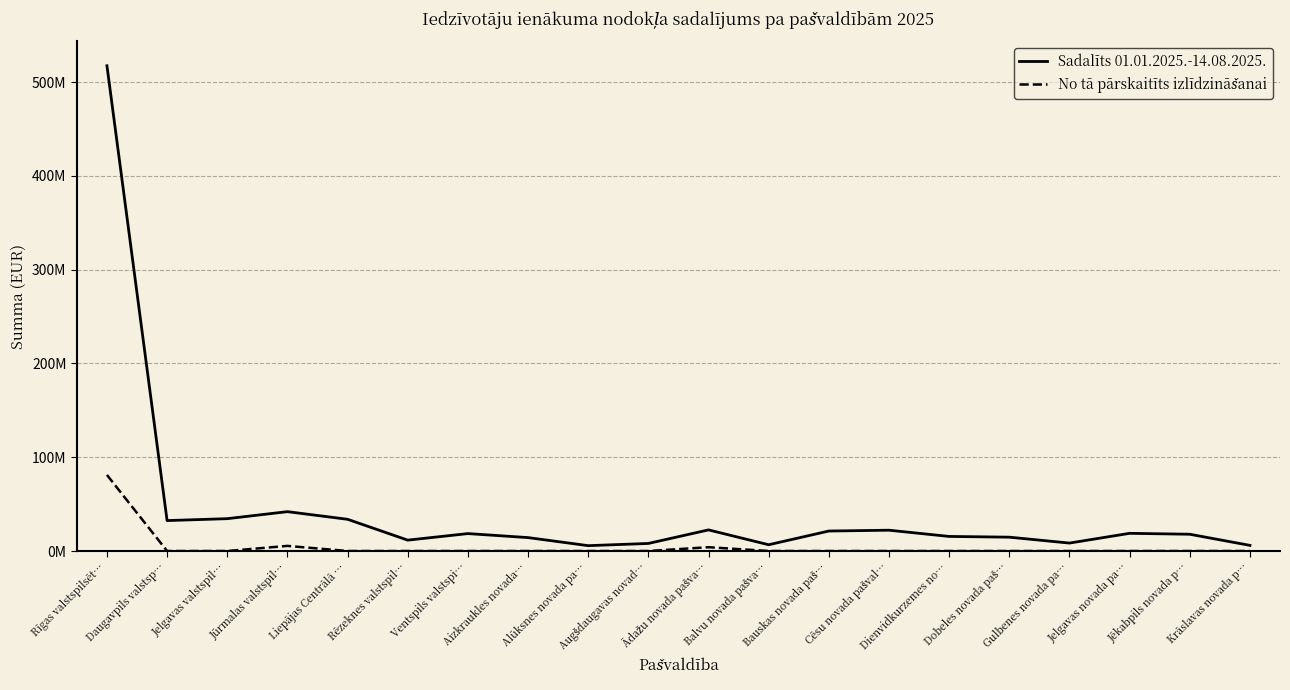

What is the difference between the highest and lowest values at Bauskas novada paš…?

21300285.1